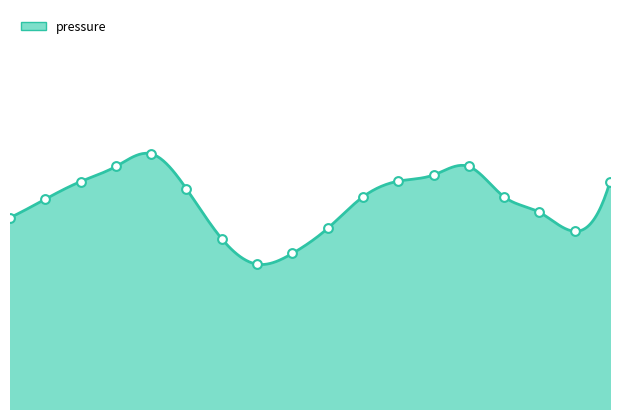

Approximately how many times larger is the value at 10:00 compared to 17:00?

1.0